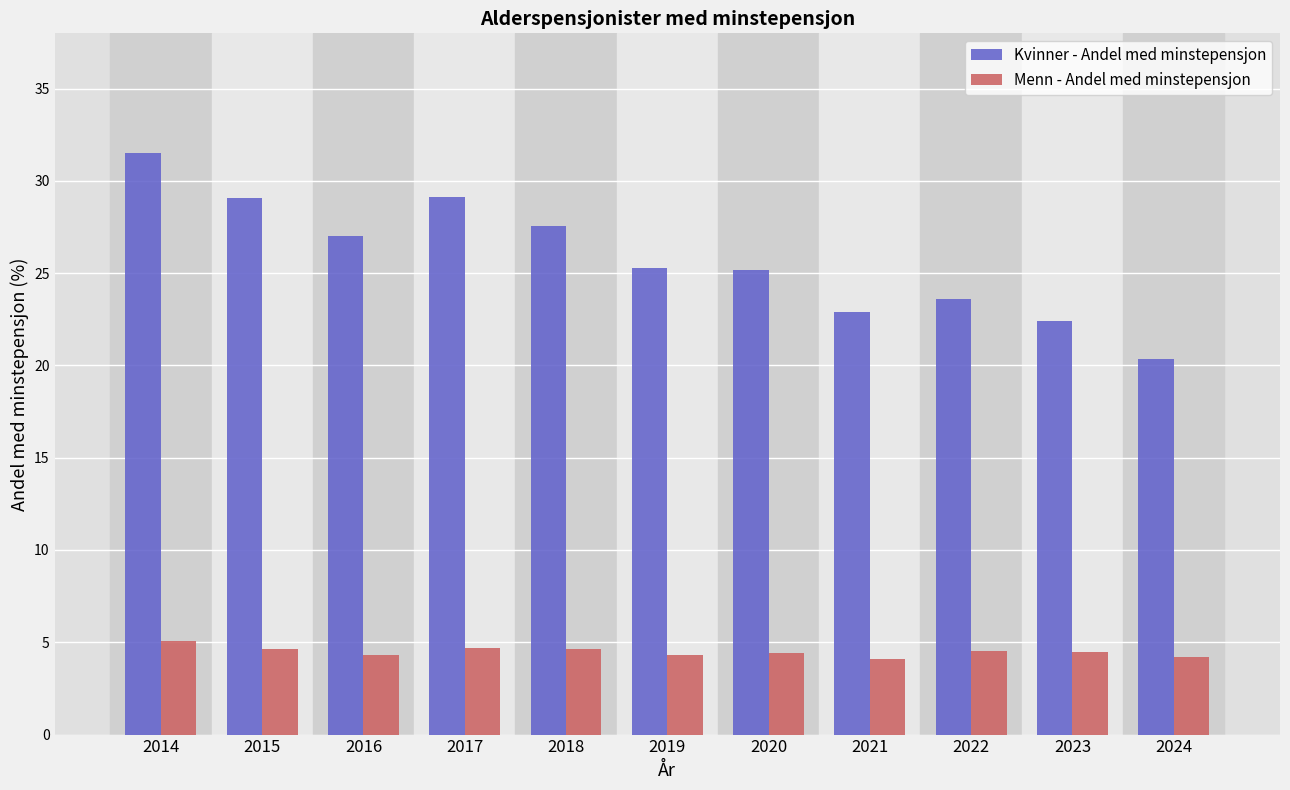

Is it true that Menn - Andel med minstepensjon equals 4.2 at 2024?

True